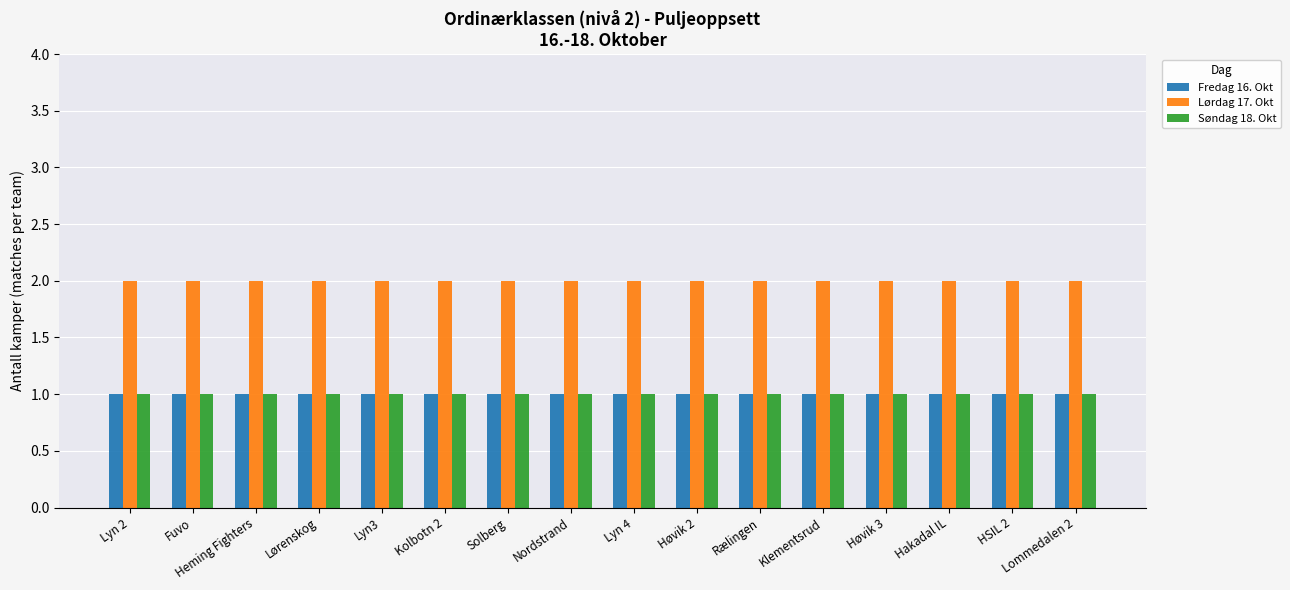

What is the greatest value displayed?

2